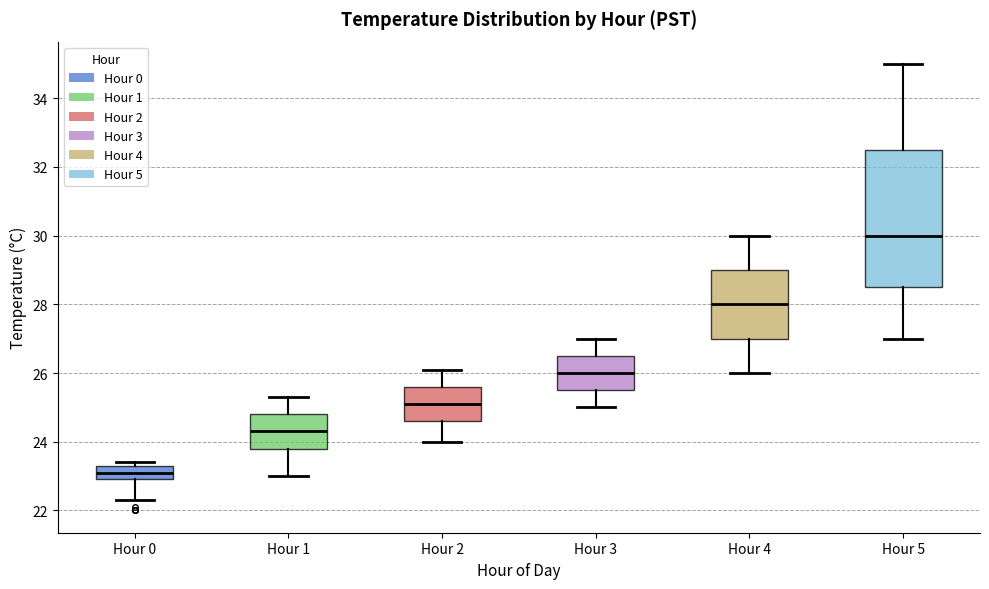

Which box's median line is the lowest?

Hour 0